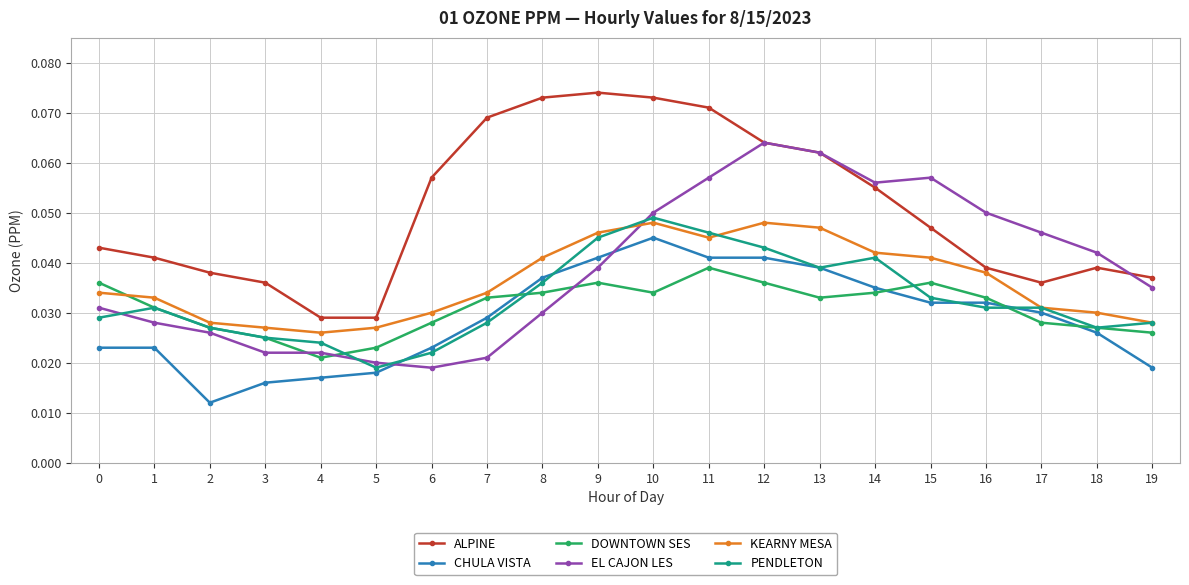

Which category has the lowest value across all series?

2